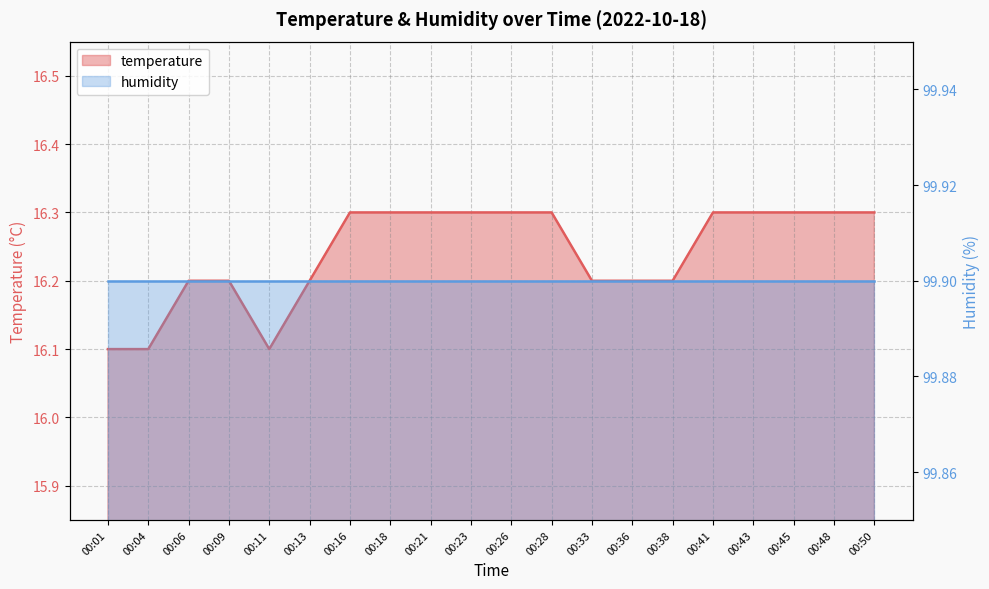

Reading left to right, transcribe all the data shown in this chart.

00:01=16.1	00:04=16.1	00:06=16.2	00:09=16.2	00:11=16.1	00:13=16.2	00:16=16.3	00:18=16.3	00:21=16.3	00:23=16.3	00:26=16.3	00:28=16.3	00:33=16.2	00:36=16.2	00:38=16.2	00:41=16.3	00:43=16.3	00:45=16.3	00:48=16.3	00:50=16.3